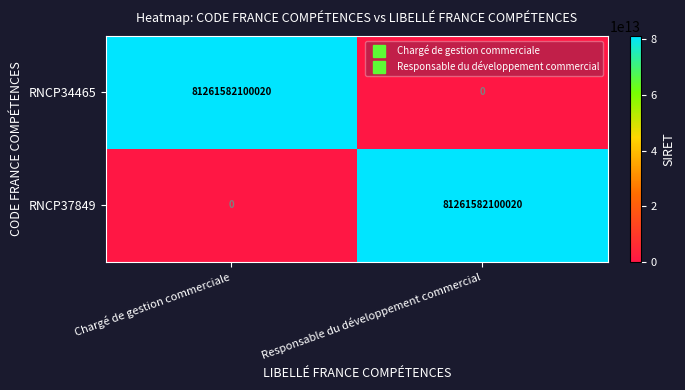

At Responsable du développement commercial, list the series in order from smallest to largest.

RNCP34465, RNCP37849